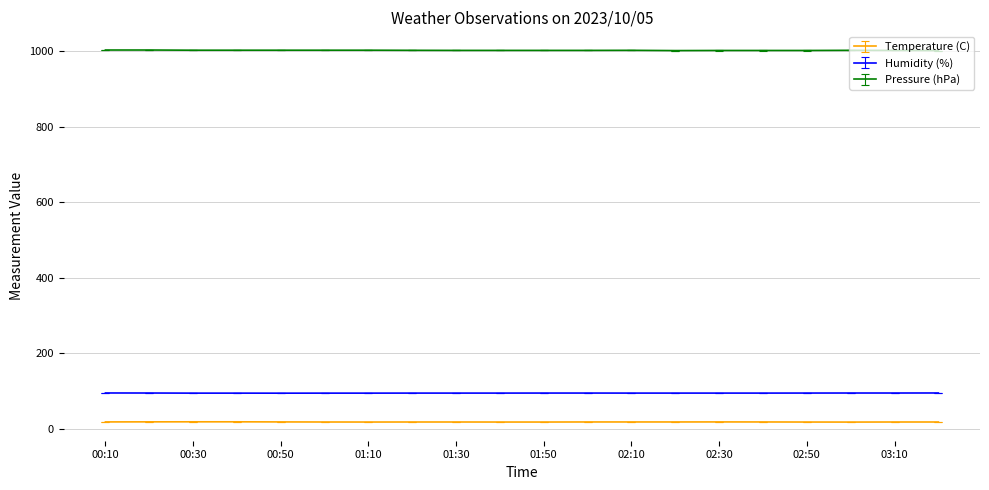

True or false: Pressure (hPa) and Humidity (%) intersect in this chart.

False